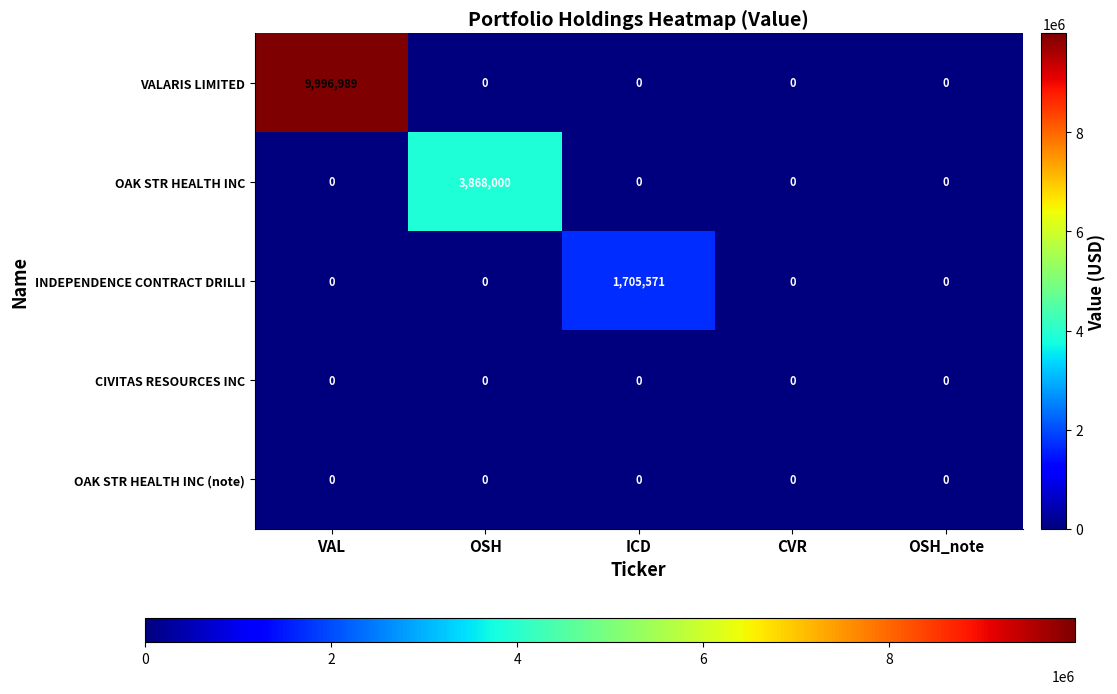

What is the spread (max minus min) of values at ICD?

1705571